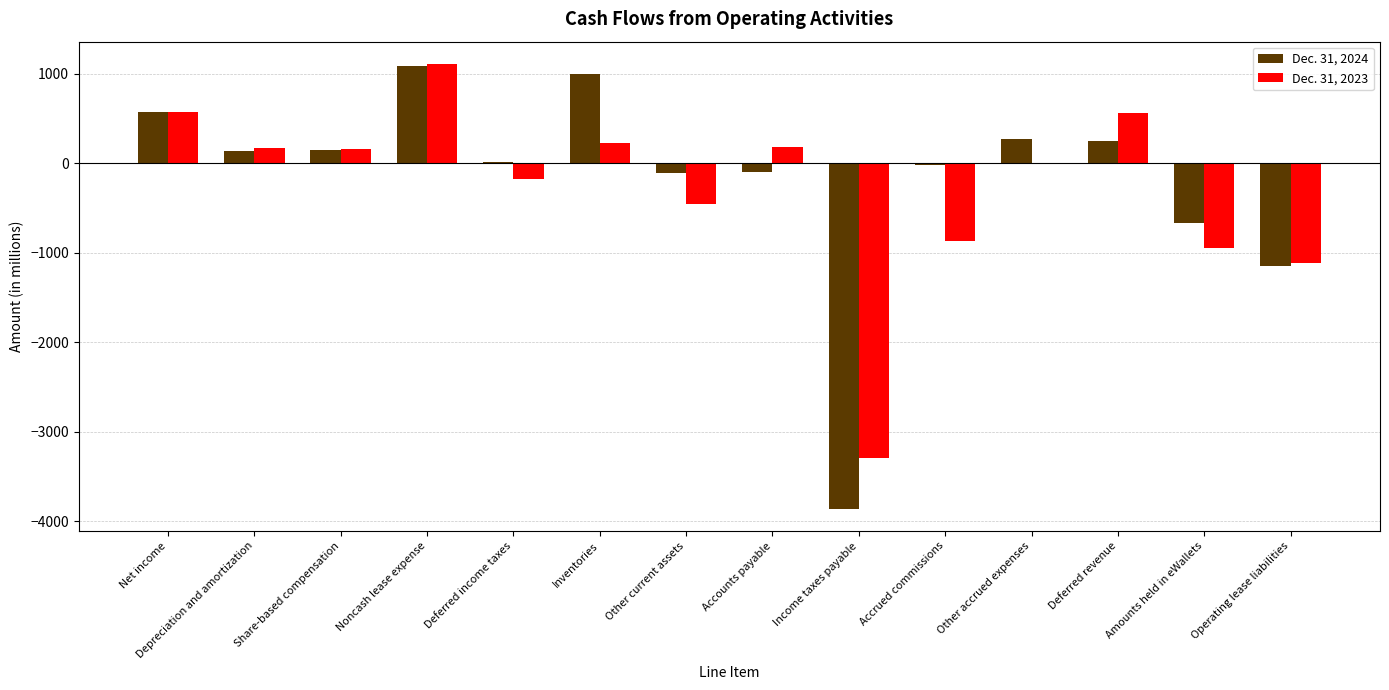

What is the greatest value displayed?

1109